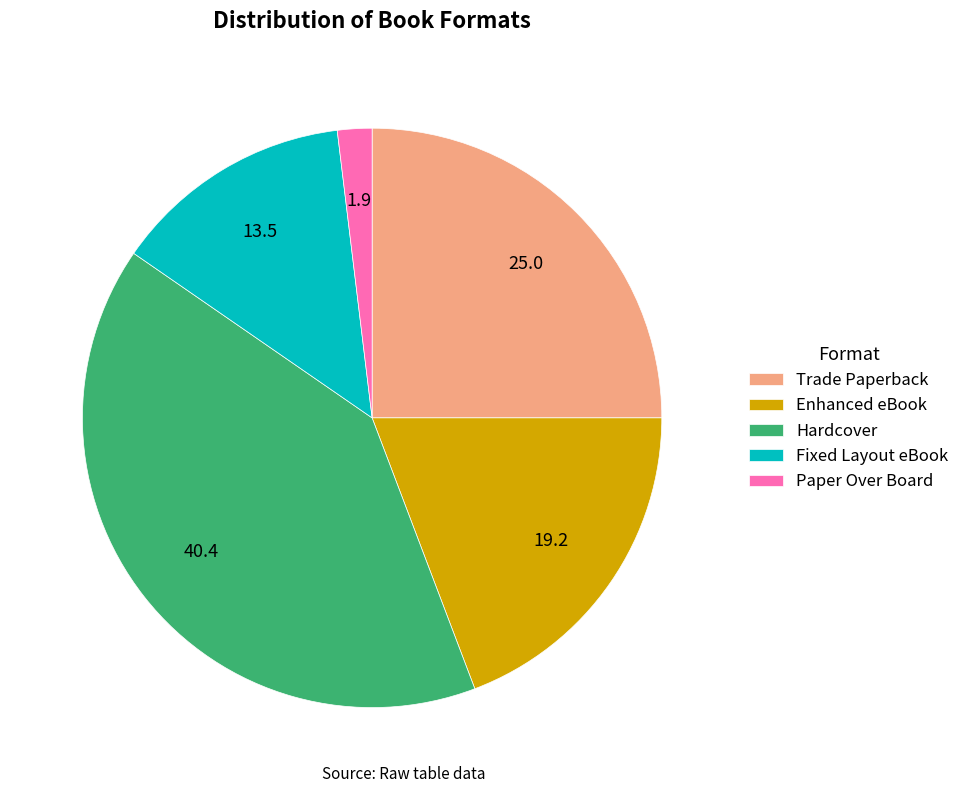

Which category has the smallest portion of the pie?

Paper Over Board